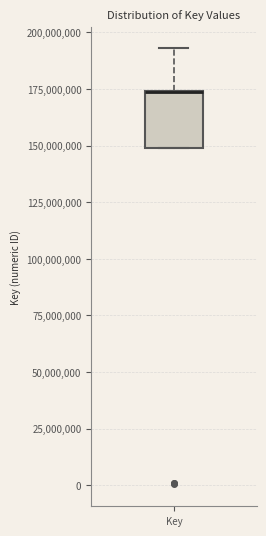

Read this box plot against the y-axis: the position of the median line, the range covered by the box, and the ends of both whiskers. The values are not printed on the chart, so give them approximately, as read against the axis.

median 175000000 (drawn on the box's upper edge), box 150000000 to 175000000, whiskers 150000000 to 195000000